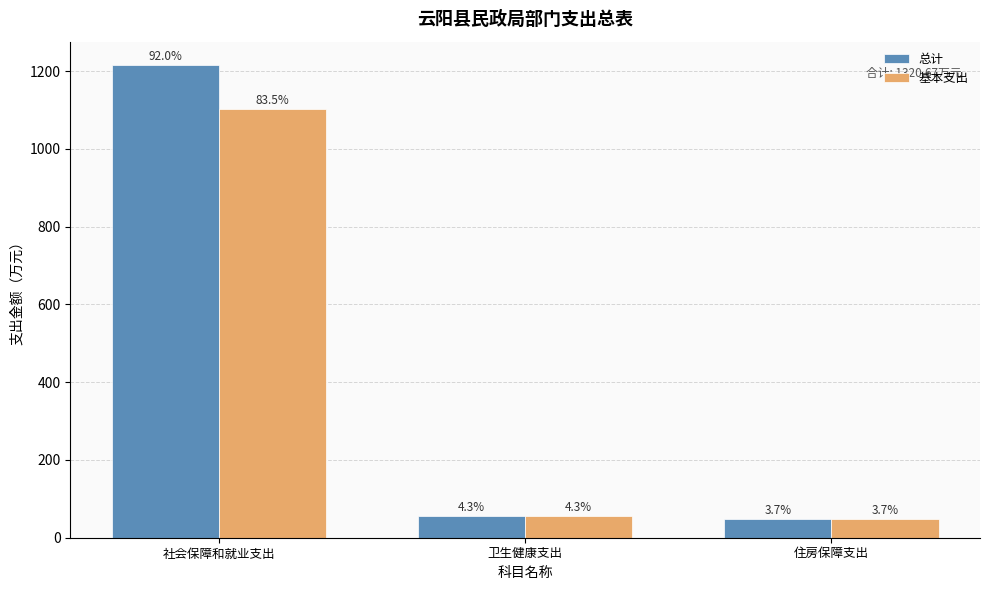

What are all the series names shown in the legend?

总计, 基本支出